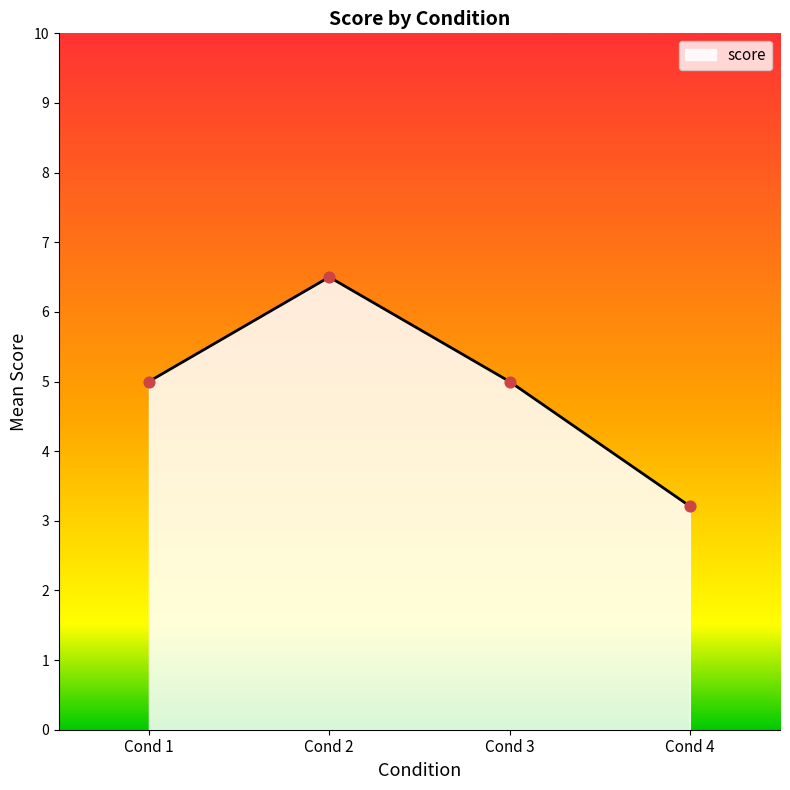

What is the ratio of the value at Cond 2 to the value at Cond 3?

1.3